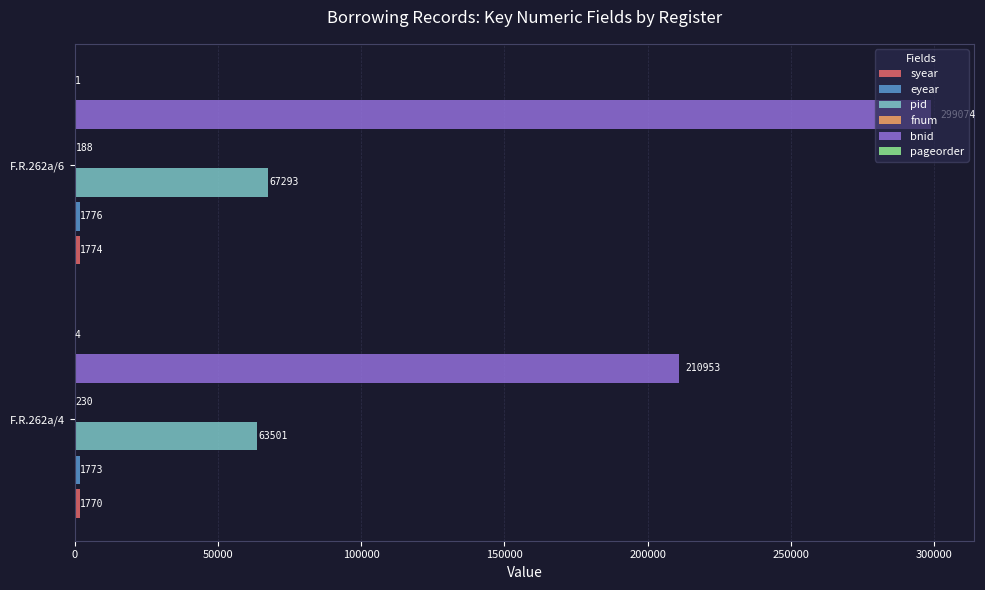

Which series has the largest total across all categories?

bnid